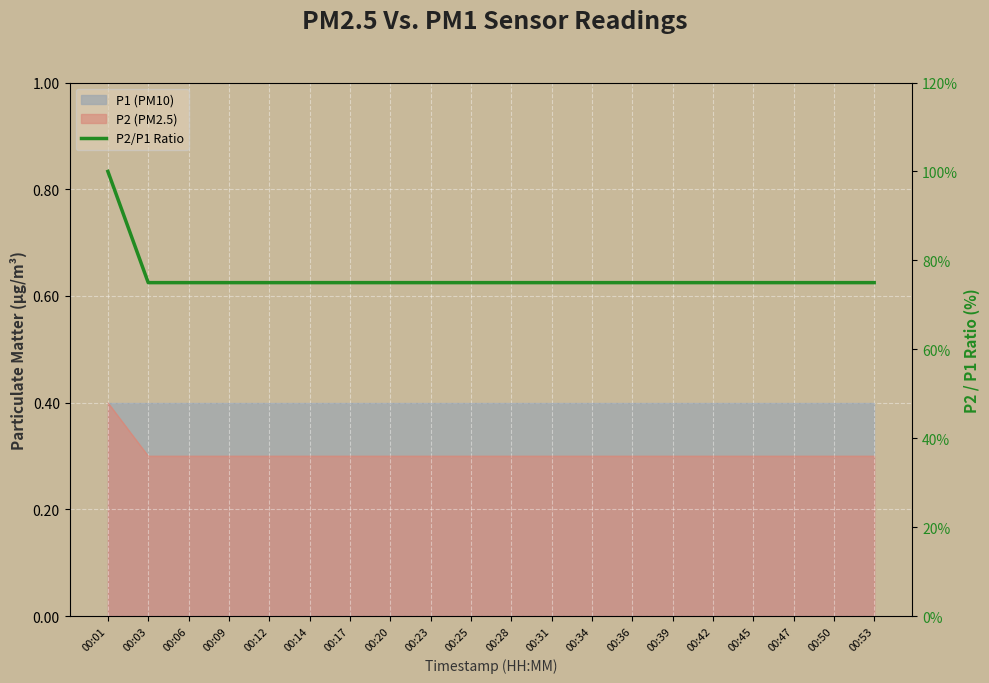

True or false: there are more than 0 points higher than both neighbors.

False